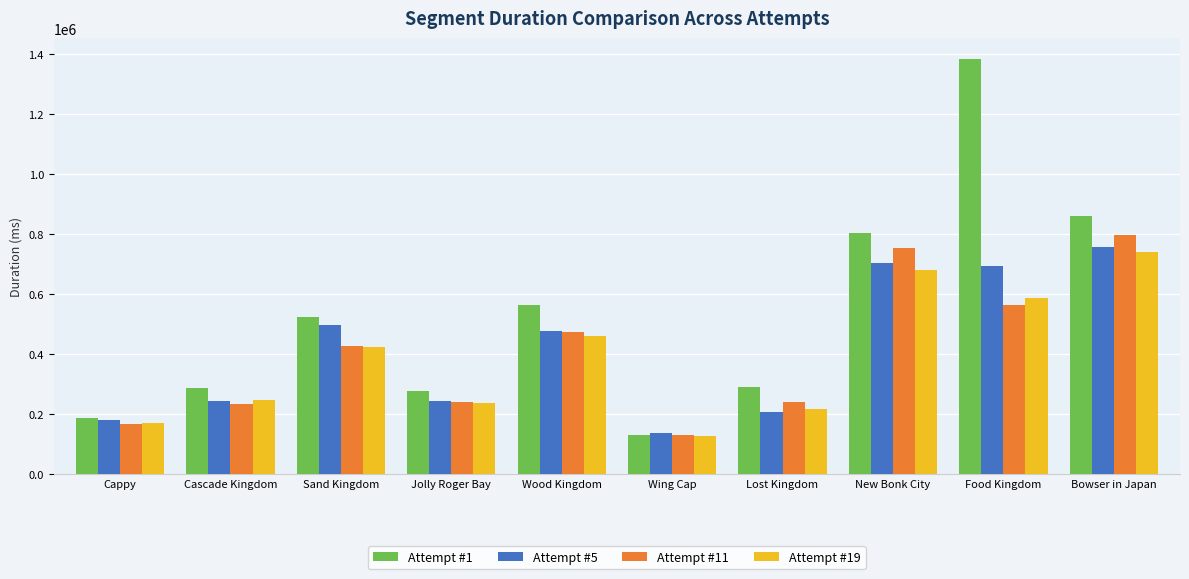

What are all the series names shown in the legend?

Attempt #1, Attempt #5, Attempt #11, Attempt #19